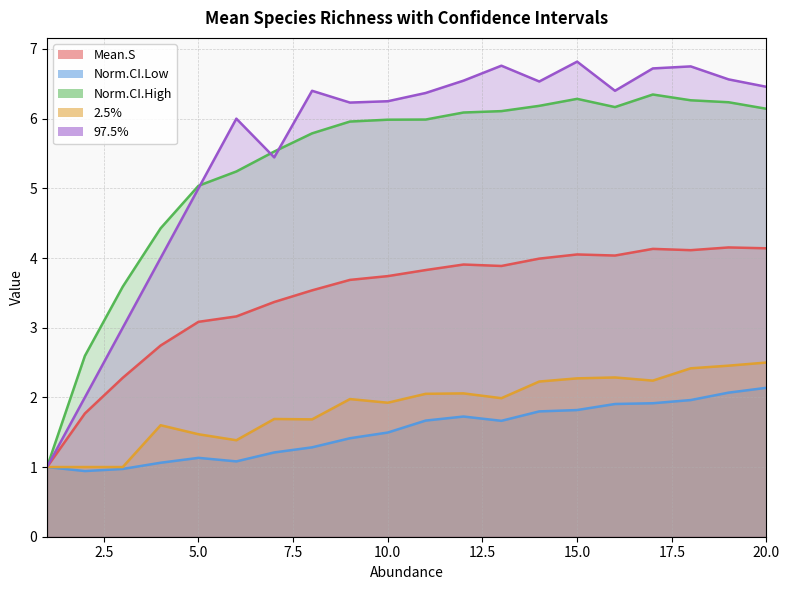

What is the average value of the 97.5% series?

5.6